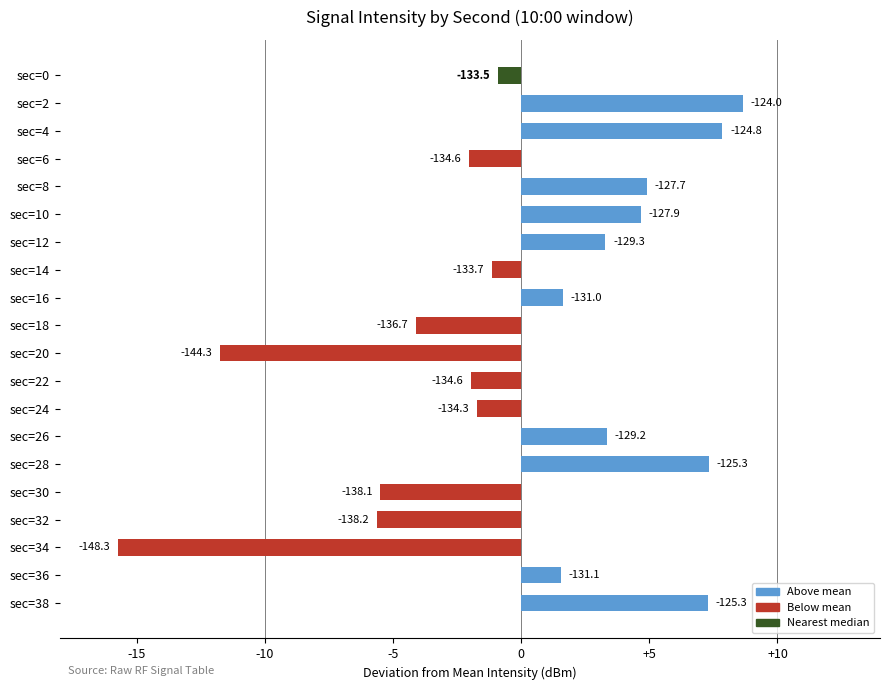

Does the chart contain stacked bars?

No